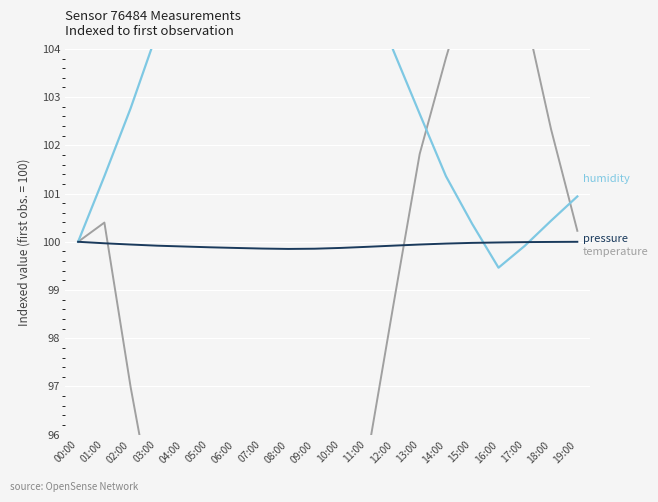

At which label does humidity first exceed 103?

03:00